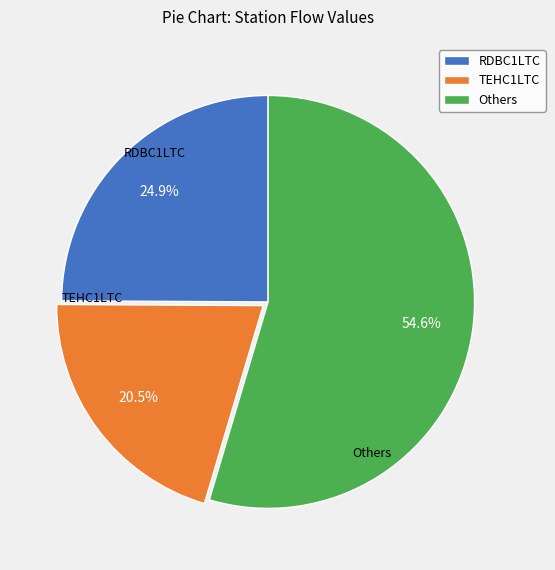

Count the number of slices in the pie.

3